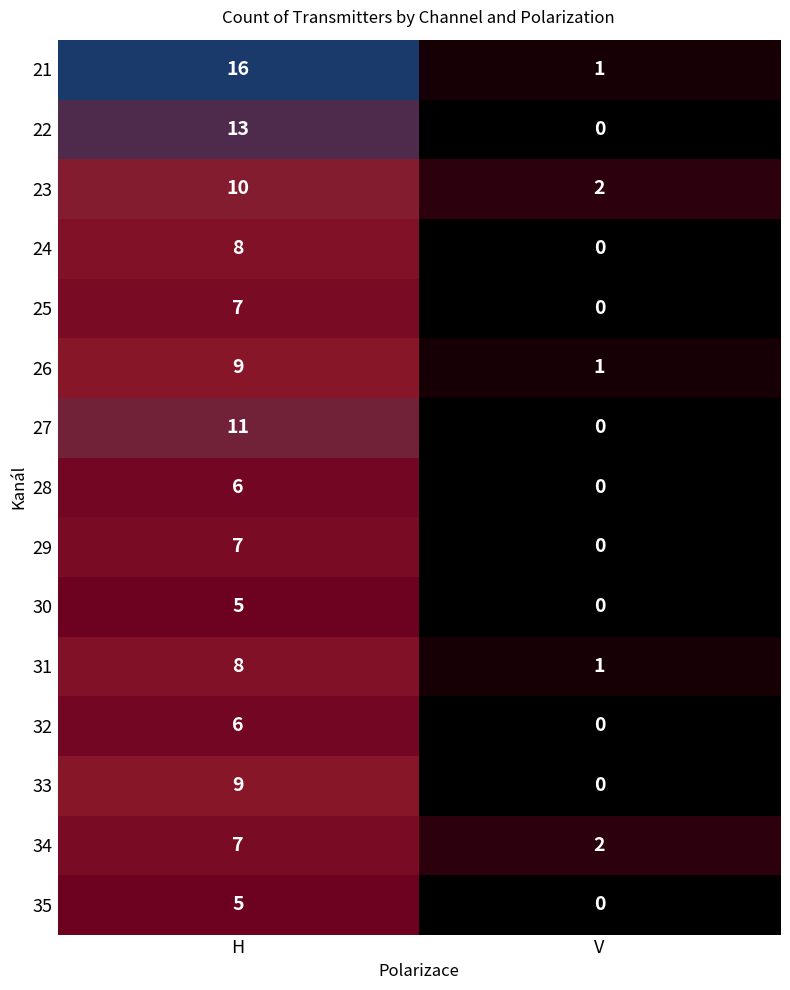

True or false: 31 has a value of 2 at V.

False